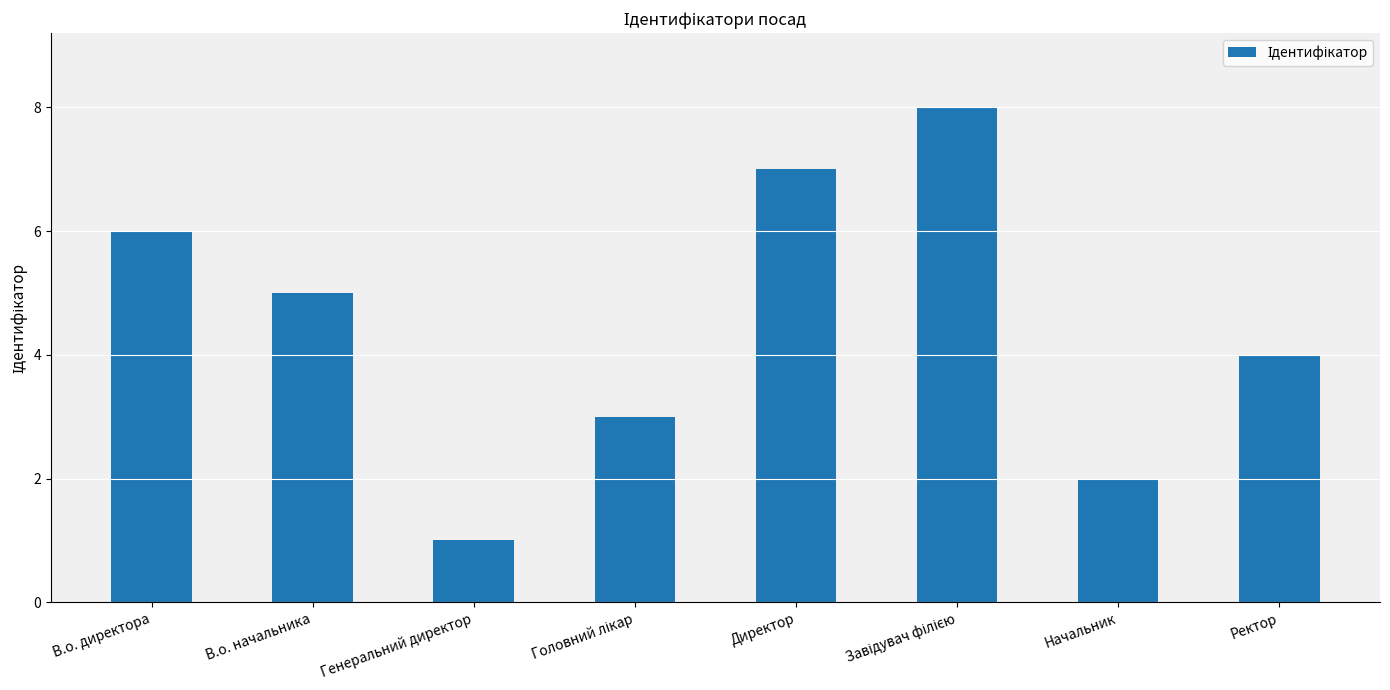

The value at В.о. директора is 10. True or false?

False